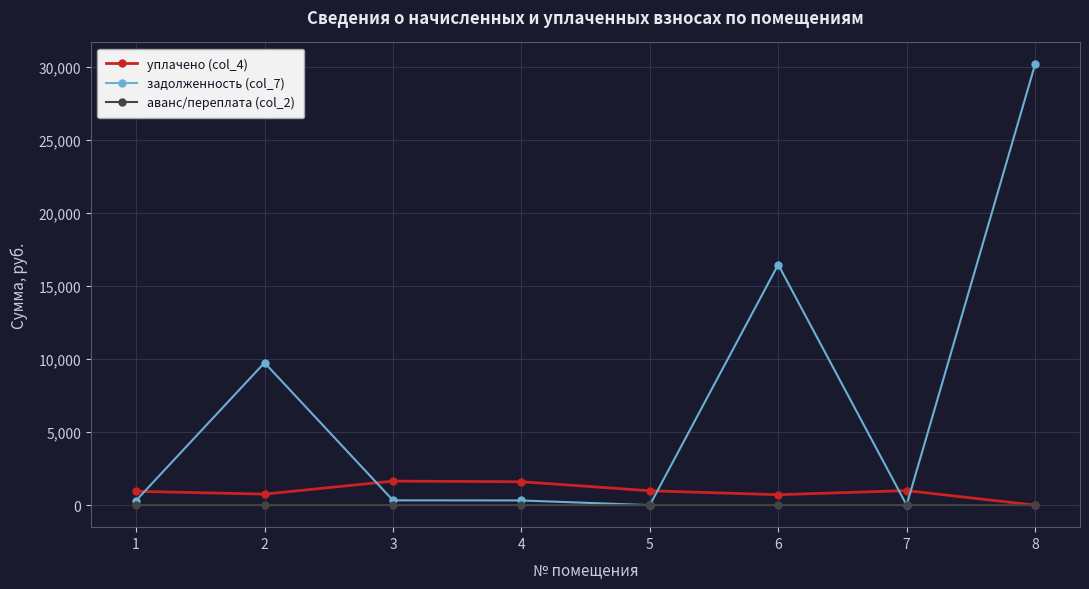

True or false: задолженность (col_7) has more than 0 interior local peaks.

True